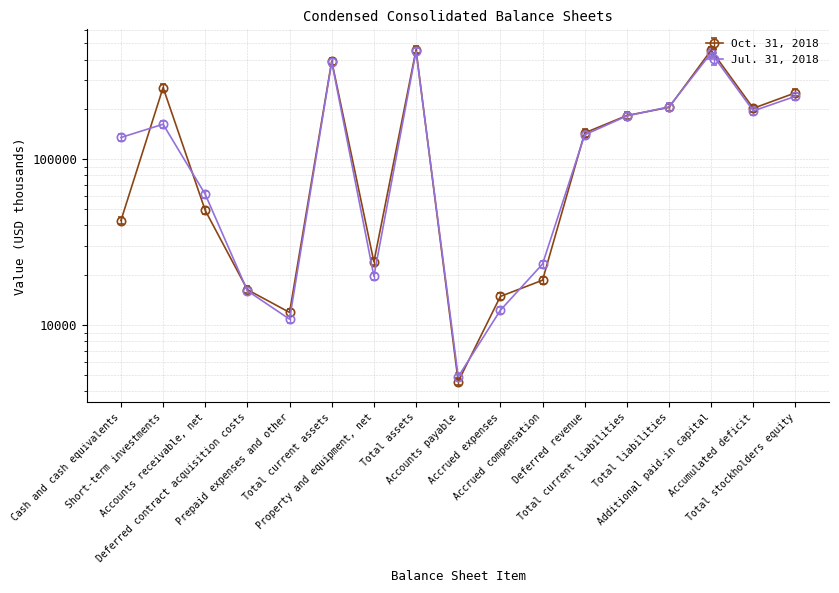

Is this an area chart (filled region under the line)?

No